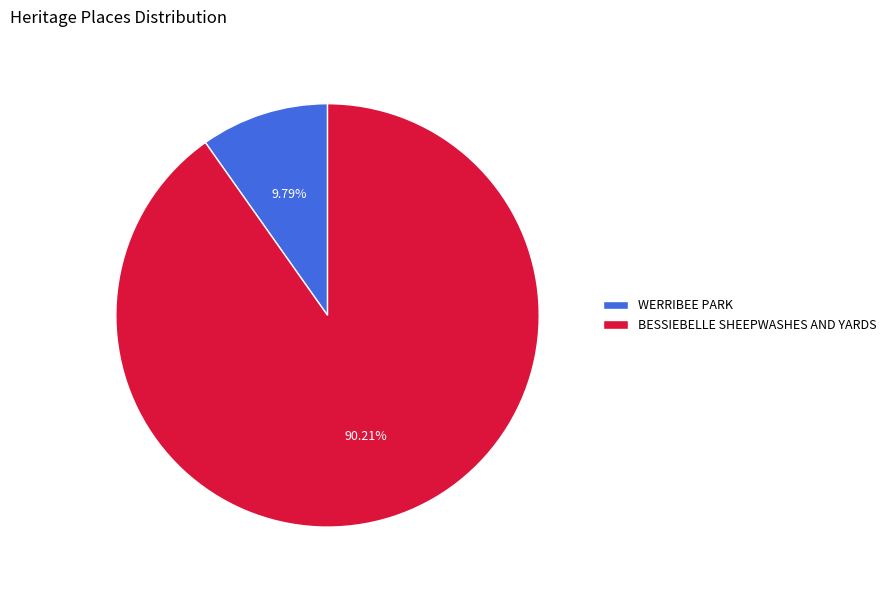

Is there any slice that represents more than half of the pie?

Yes